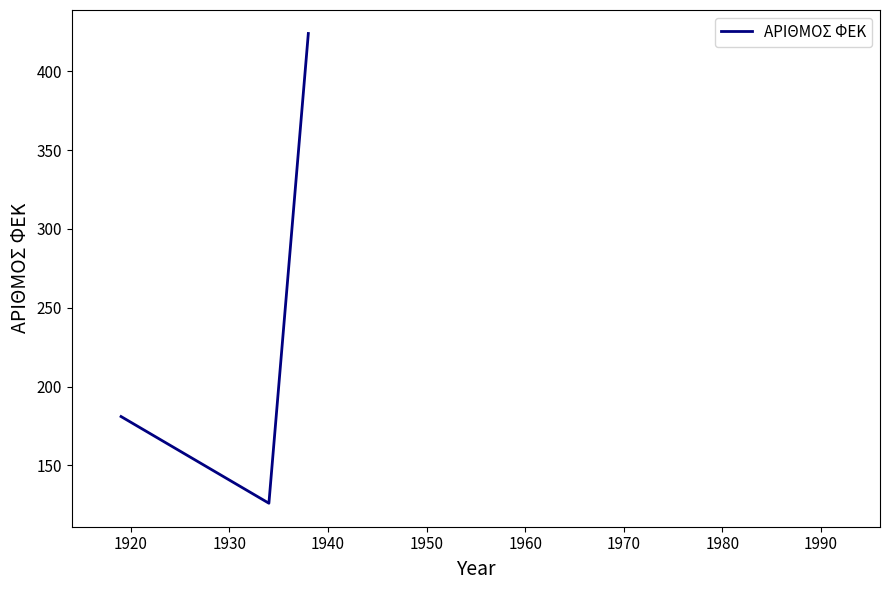

What is the minimum value shown in the chart?

126.0